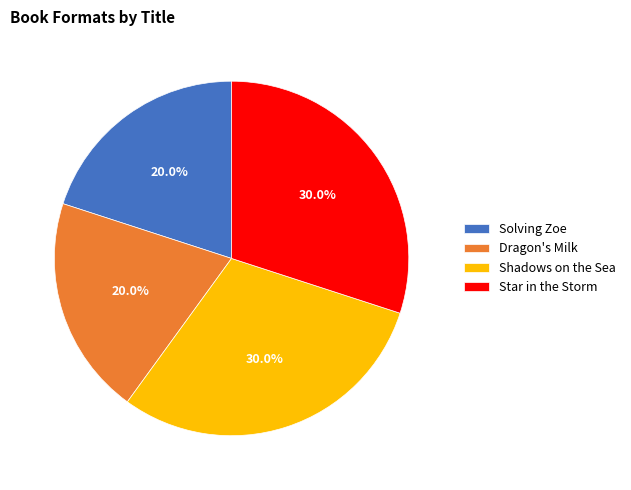

Does any single category account for the majority?

No